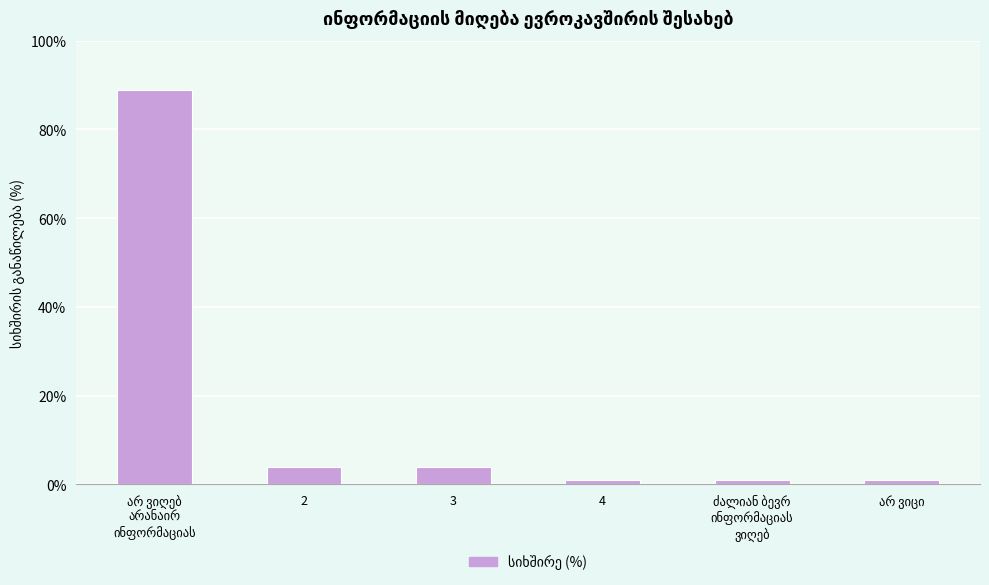

The chart shows a value of 4 at 2. True or false?

True